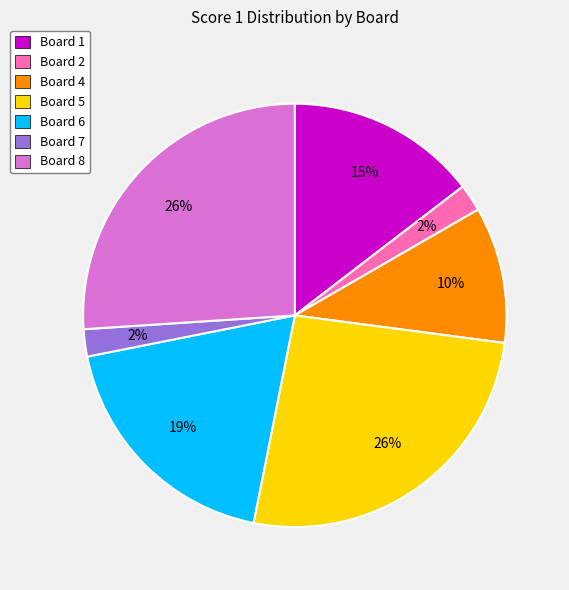

Do Board 6 and Board 7 together represent more than half of the pie?

No